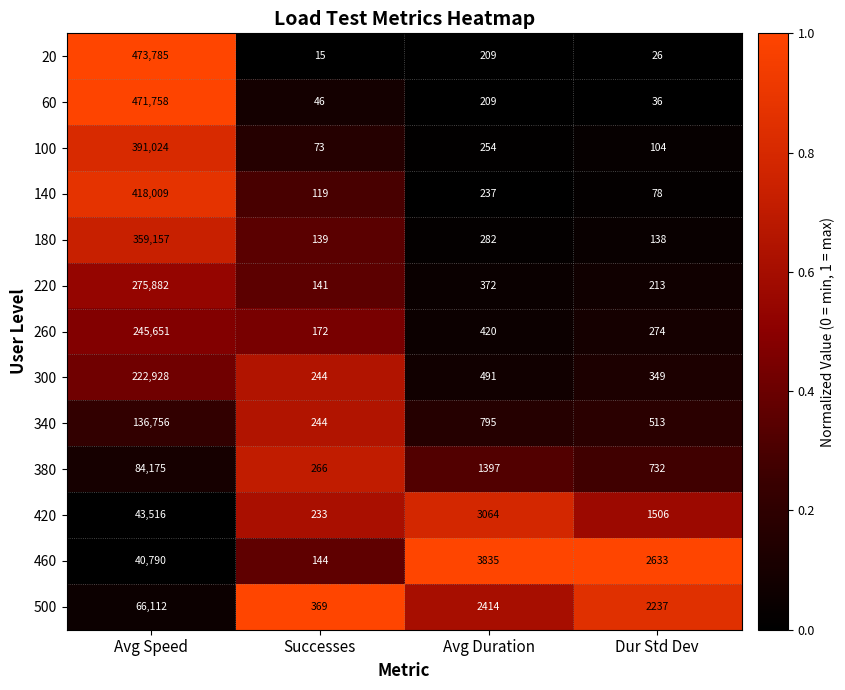

What is the greatest value displayed?

473785